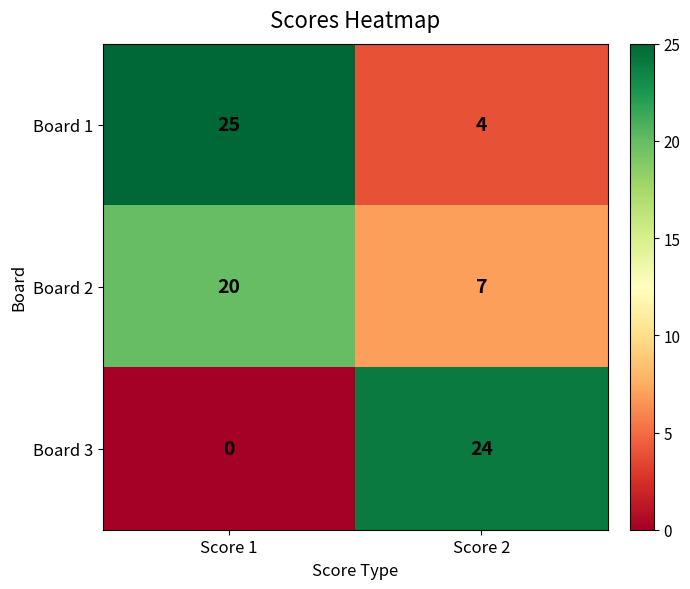

Which series has the largest total across all categories?

Board 1